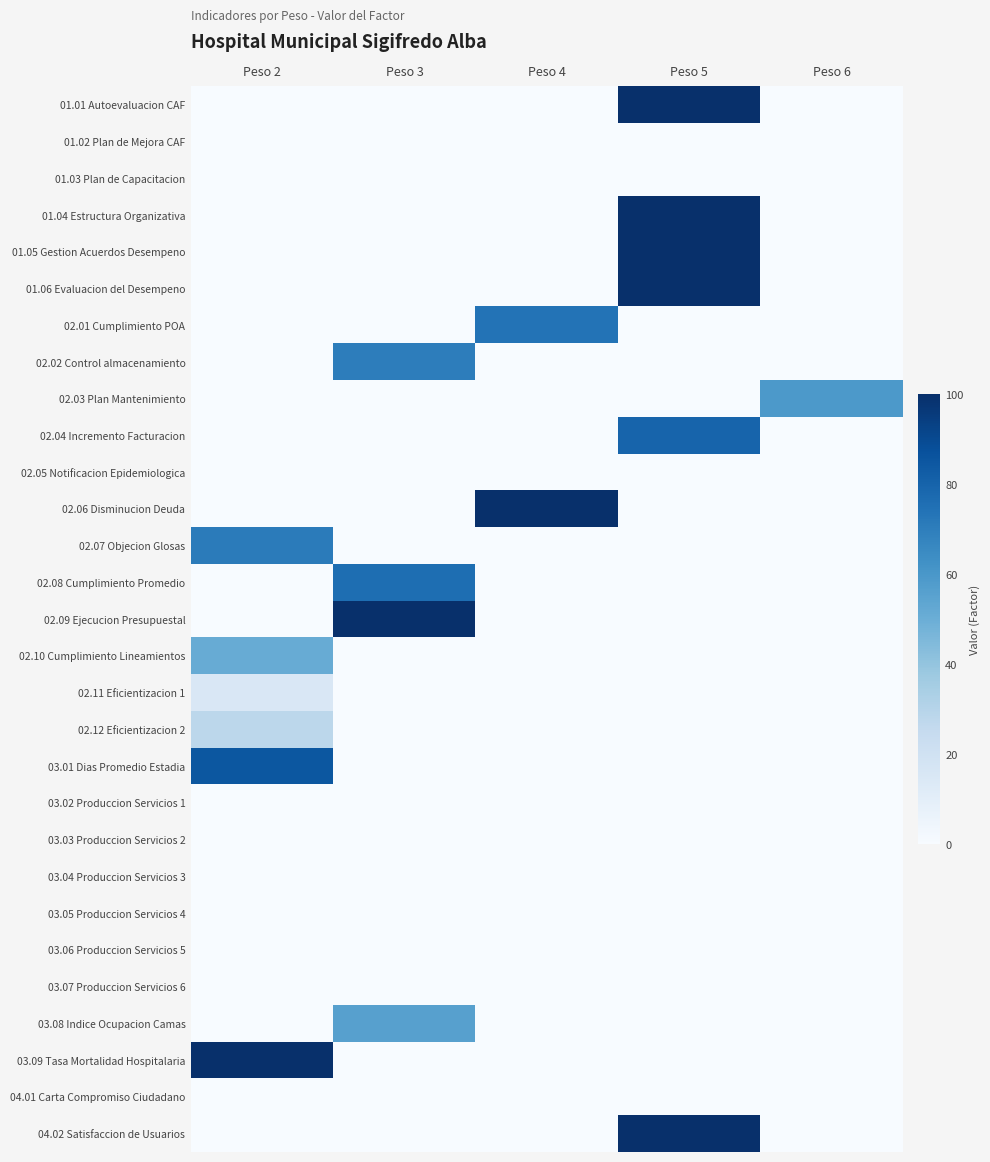

Reading left to right, list all the values displayed in this chart.

01.01 Autoevaluacion CAF: Peso 2=0	Peso 3=0	Peso 4=0	Peso 5=100	Peso 6=0
01.02 Plan de Mejora CAF: Peso 2=0	Peso 3=0	Peso 4=0	Peso 5=0	Peso 6=0
01.03 Plan de Capacitacion: Peso 2=0	Peso 3=0	Peso 4=0	Peso 5=0	Peso 6=0
01.04 Estructura Organizativa: Peso 2=0	Peso 3=0	Peso 4=0	Peso 5=100	Peso 6=0
01.05 Gestion Acuerdos Desempeno: Peso 2=0	Peso 3=0	Peso 4=0	Peso 5=100	Peso 6=0
01.06 Evaluacion del Desempeno: Peso 2=0	Peso 3=0	Peso 4=0	Peso 5=100	Peso 6=0
02.01 Cumplimiento POA: Peso 2=0	Peso 3=0	Peso 4=74	Peso 5=0	Peso 6=0
02.02 Control almacenamiento: Peso 2=0	Peso 3=70	Peso 4=0	Peso 5=0	Peso 6=0
02.03 Plan Mantenimiento: Peso 2=0	Peso 3=0	Peso 4=0	Peso 5=0	Peso 6=59
02.04 Incremento Facturacion: Peso 2=0	Peso 3=0	Peso 4=0	Peso 5=80	Peso 6=0
02.05 Notificacion Epidemiologica: Peso 2=0	Peso 3=0	Peso 4=0	Peso 5=0	Peso 6=0
02.06 Disminucion Deuda: Peso 2=0	Peso 3=0	Peso 4=100	Peso 5=0	Peso 6=0
02.07 Objecion Glosas: Peso 2=71	Peso 3=0	Peso 4=0	Peso 5=0	Peso 6=0
02.08 Cumplimiento Promedio: Peso 2=0	Peso 3=76	Peso 4=0	Peso 5=0	Peso 6=0
02.09 Ejecucion Presupuestal: Peso 2=0	Peso 3=100	Peso 4=0	Peso 5=0	Peso 6=0
02.10 Cumplimiento Lineamientos: Peso 2=51	Peso 3=0	Peso 4=0	Peso 5=0	Peso 6=0
02.11 Eficientizacion 1: Peso 2=15	Peso 3=0	Peso 4=0	Peso 5=0	Peso 6=0
02.12 Eficientizacion 2: Peso 2=28	Peso 3=0	Peso 4=0	Peso 5=0	Peso 6=0
03.01 Dias Promedio Estadia: Peso 2=85	Peso 3=0	Peso 4=0	Peso 5=0	Peso 6=0
03.02 Produccion Servicios 1: Peso 2=0	Peso 3=0	Peso 4=0	Peso 5=0	Peso 6=0
03.03 Produccion Servicios 2: Peso 2=0	Peso 3=0	Peso 4=0	Peso 5=0	Peso 6=0
03.04 Produccion Servicios 3: Peso 2=0	Peso 3=0	Peso 4=0	Peso 5=0	Peso 6=0
03.05 Produccion Servicios 4: Peso 2=0	Peso 3=0	Peso 4=0	Peso 5=0	Peso 6=0
03.06 Produccion Servicios 5: Peso 2=0	Peso 3=0	Peso 4=0	Peso 5=0	Peso 6=0
03.07 Produccion Servicios 6: Peso 2=0	Peso 3=0	Peso 4=0	Peso 5=0	Peso 6=0
03.08 Indice Ocupacion Camas: Peso 2=0	Peso 3=56	Peso 4=0	Peso 5=0	Peso 6=0
03.09 Tasa Mortalidad Hospitalaria: Peso 2=100	Peso 3=0	Peso 4=0	Peso 5=0	Peso 6=0
04.01 Carta Compromiso Ciudadano: Peso 2=0	Peso 3=0	Peso 4=0	Peso 5=0	Peso 6=0
04.02 Satisfaccion de Usuarios: Peso 2=0	Peso 3=0	Peso 4=0	Peso 5=100	Peso 6=0